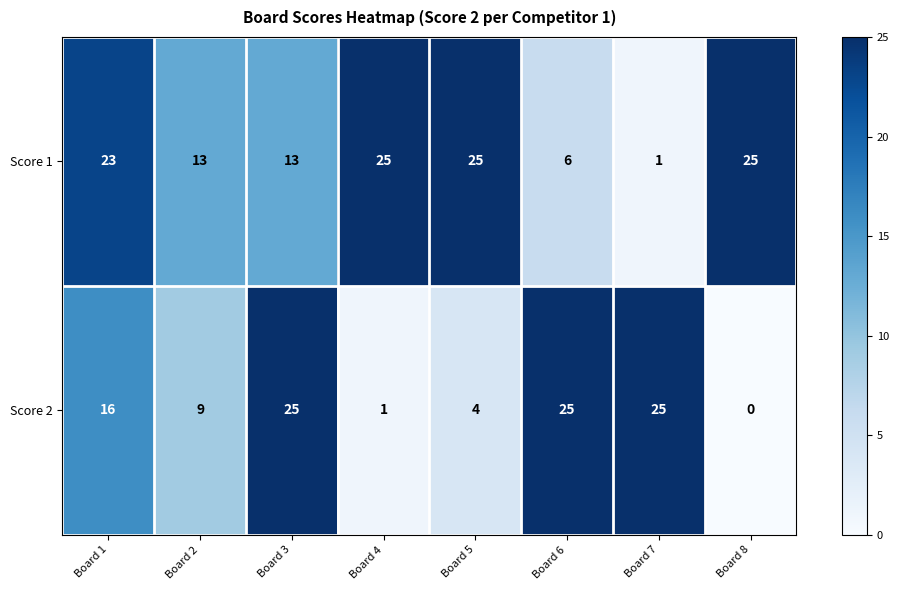

Read the Score 1 value at Board 5, to the nearest 5.

25